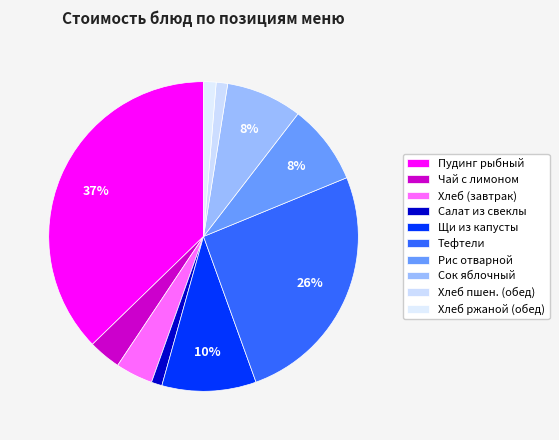

To the nearest percent, what portion does Чай с лимоном represent?

3%